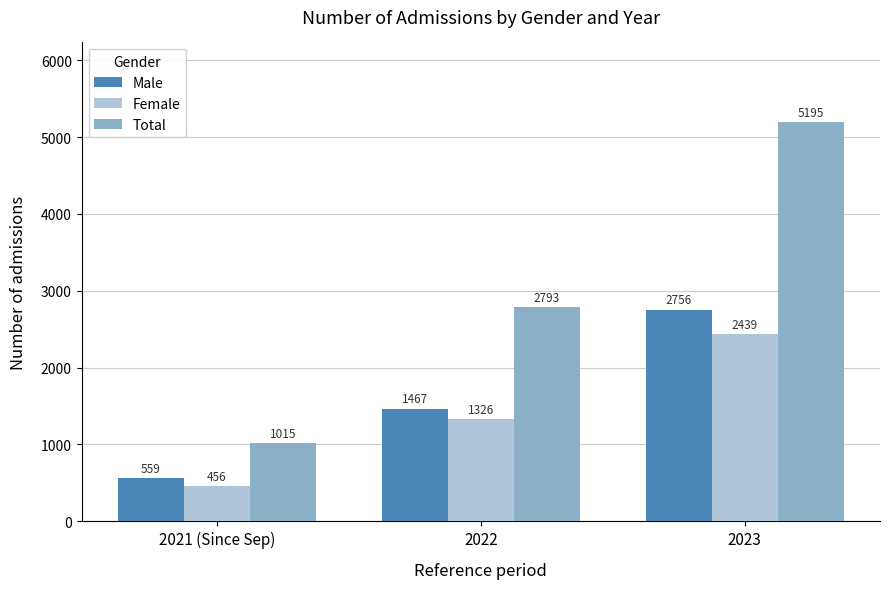

How many bars are there in each group?

3